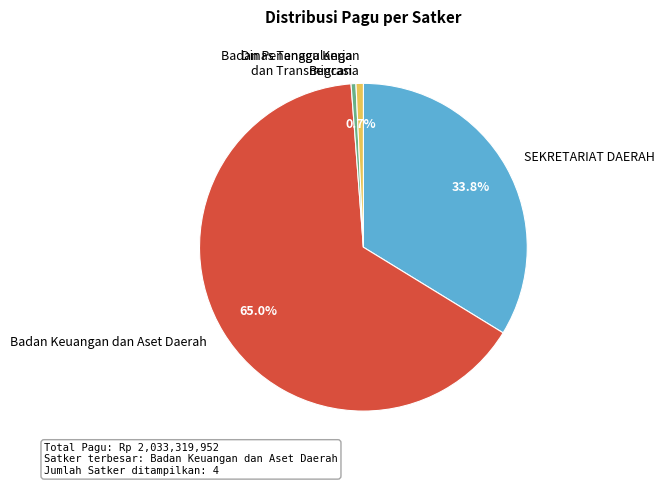

What portion of the pie excludes SEKRETARIAT DAERAH?

66.2%